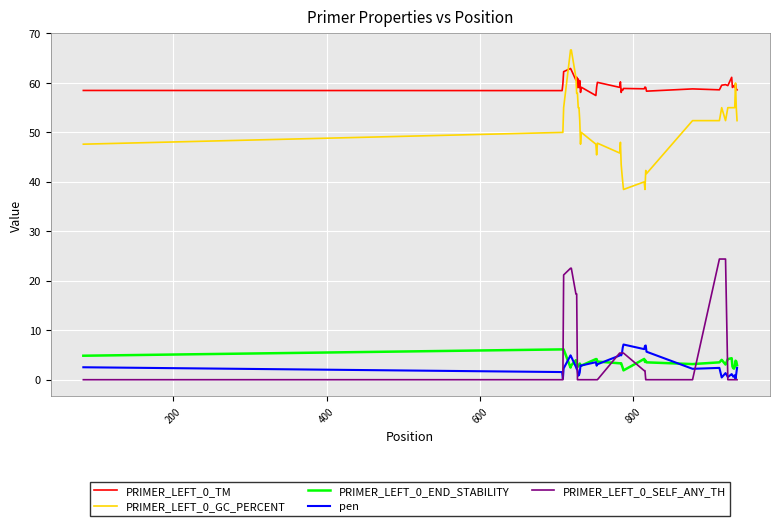

True or false: PRIMER_LEFT_0_TM and pen cross at least once.

False